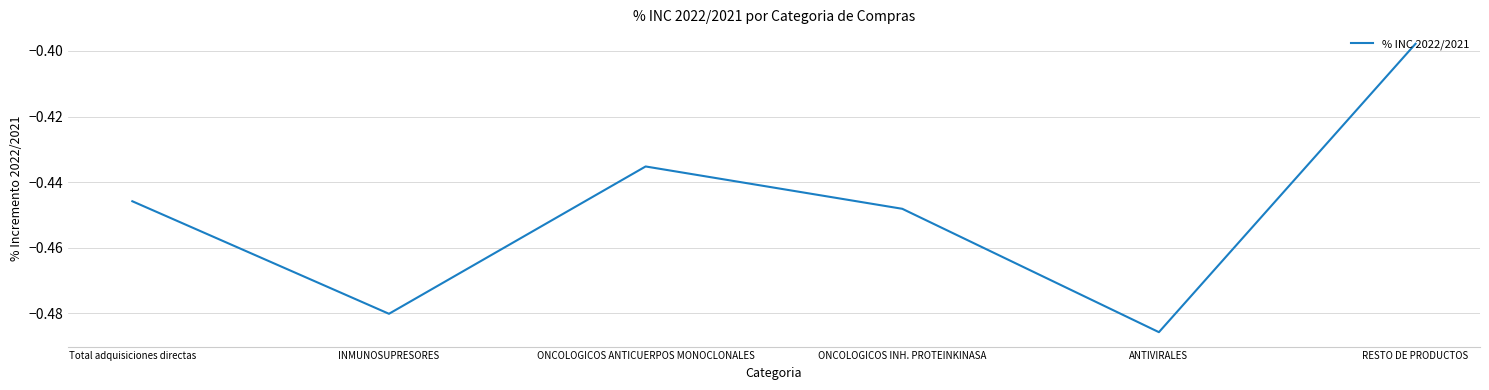

Which category has the highest value across all series?

RESTO DE PRODUCTOS